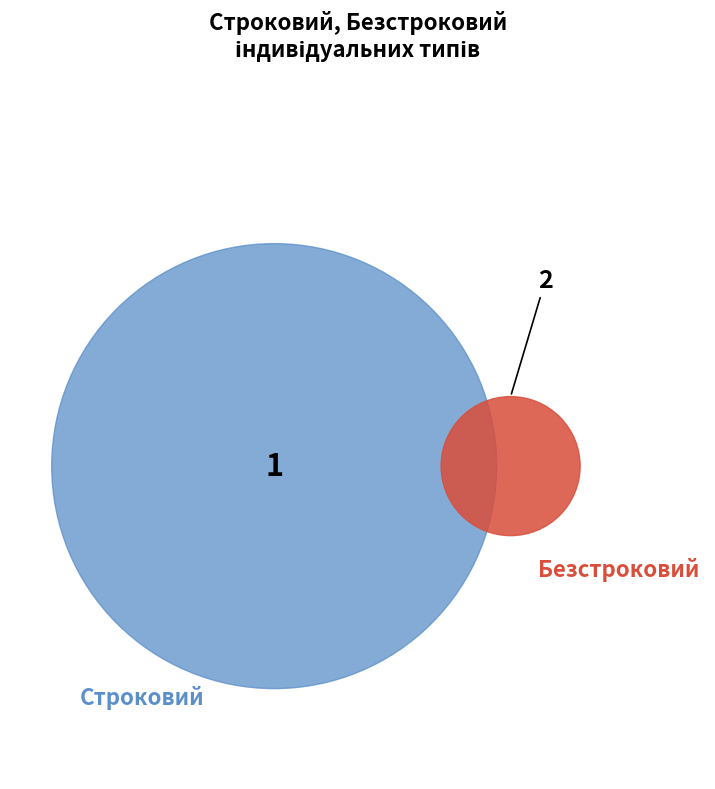

To the nearest percent, what percentage of the pie is Строковий?

33%